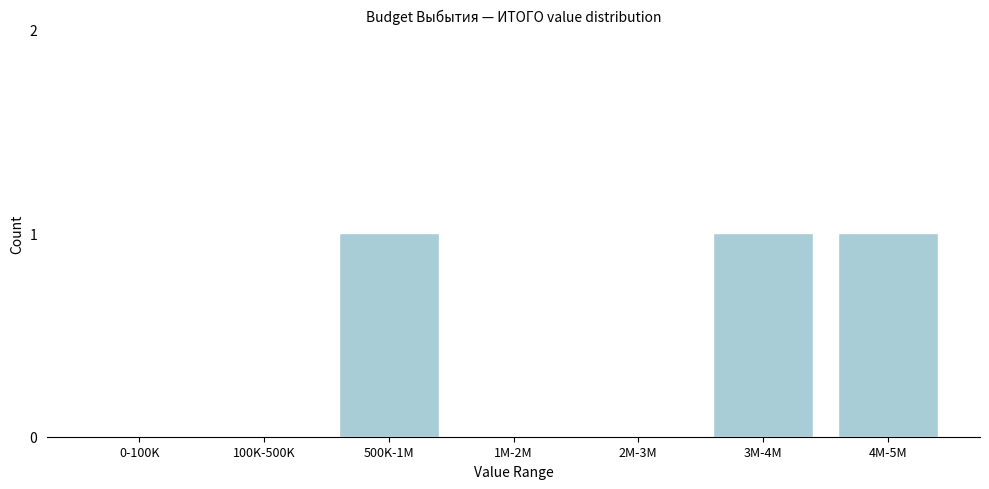

Reading left to right, extract all data points from this chart.

0-100K=0	100K-500K=0	500K-1M=1	1M-2M=0	2M-3M=0	3M-4M=1	4M-5M=1